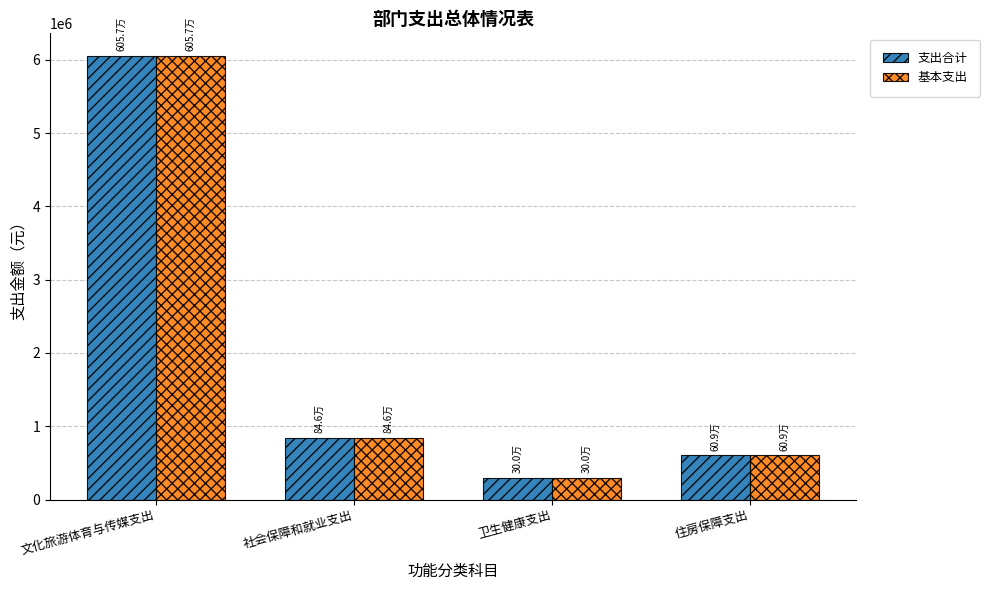

What is the lowest value of the 基本支出 series?

299886.6